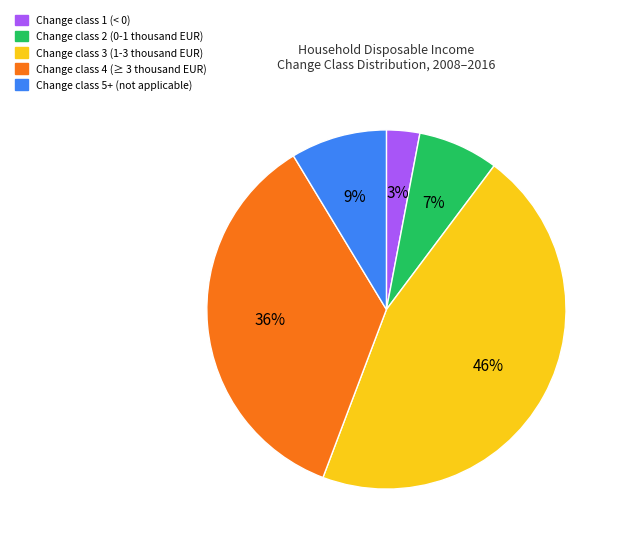

Approximately how many times larger is the value at Change class 3 (1-3 thousand EUR) compared to Change class 4 (≥ 3 thousand EUR)?

1.3